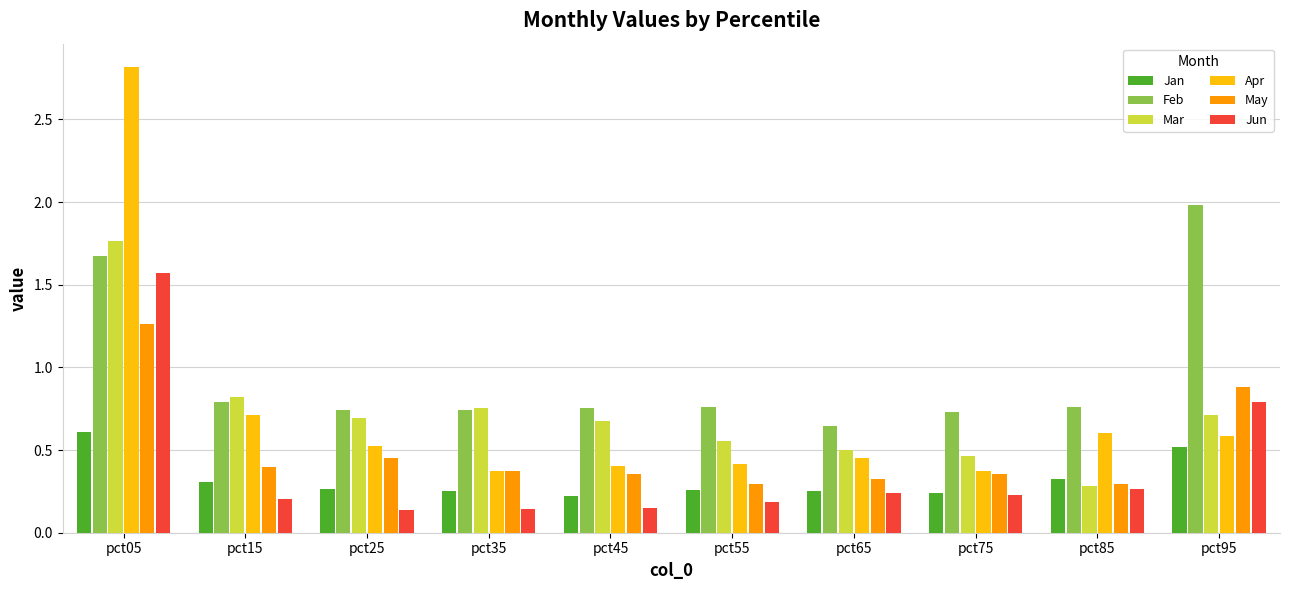

Which category has the lowest value in the Mar series?

pct85